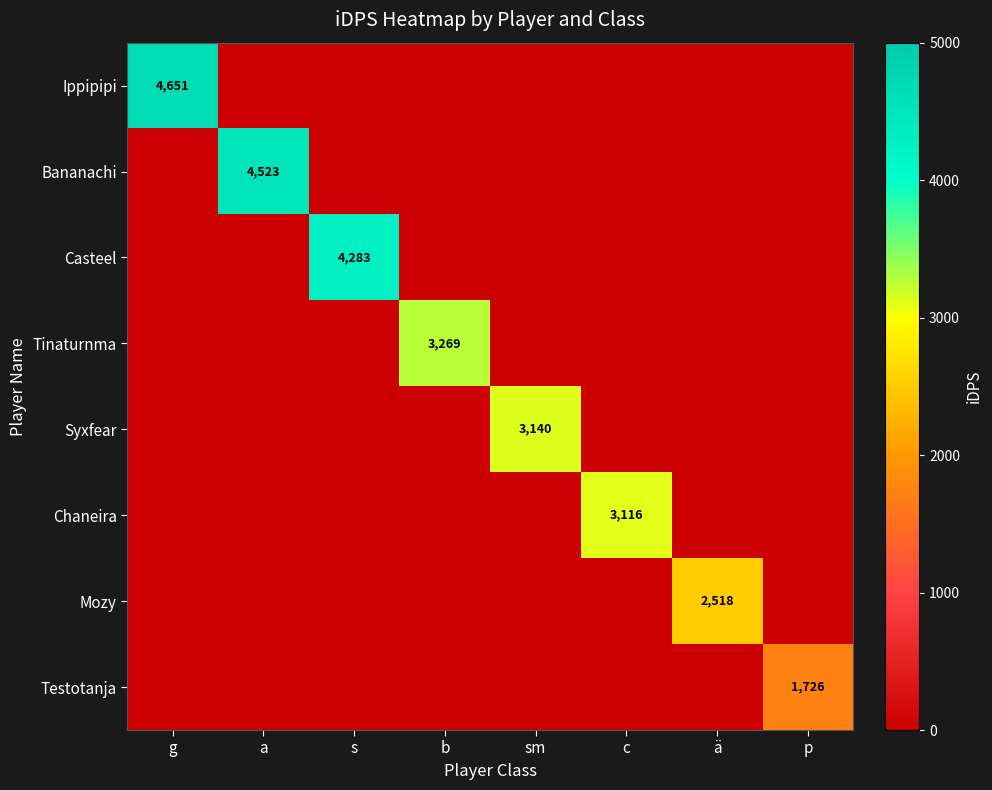

The Casteel series shows 4283 at s. True or false?

True